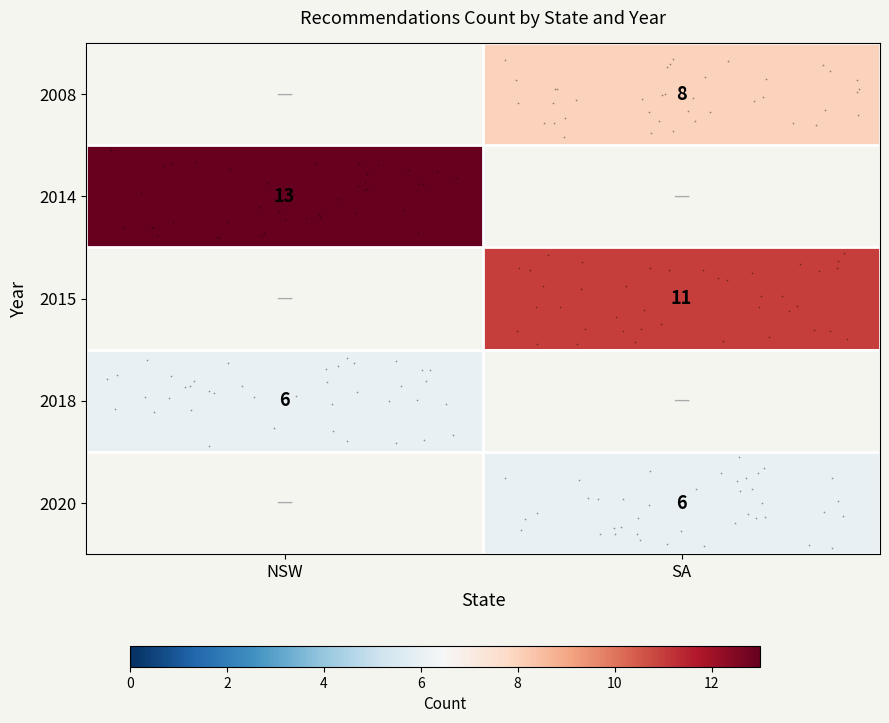

What is the maximum value shown in the chart?

13.0